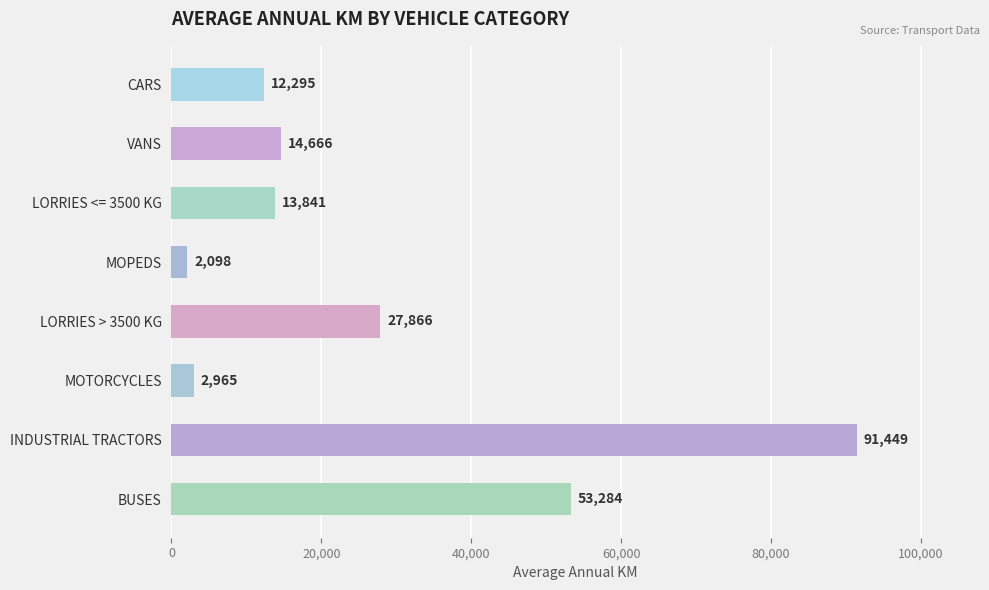

What is the value of the 5th bar from the top?

27866